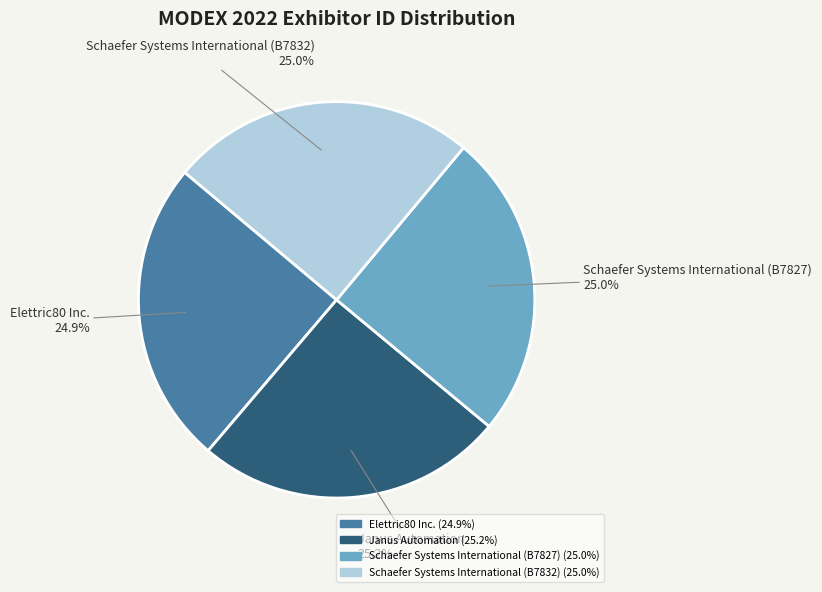

Count the number of slices in the pie.

4